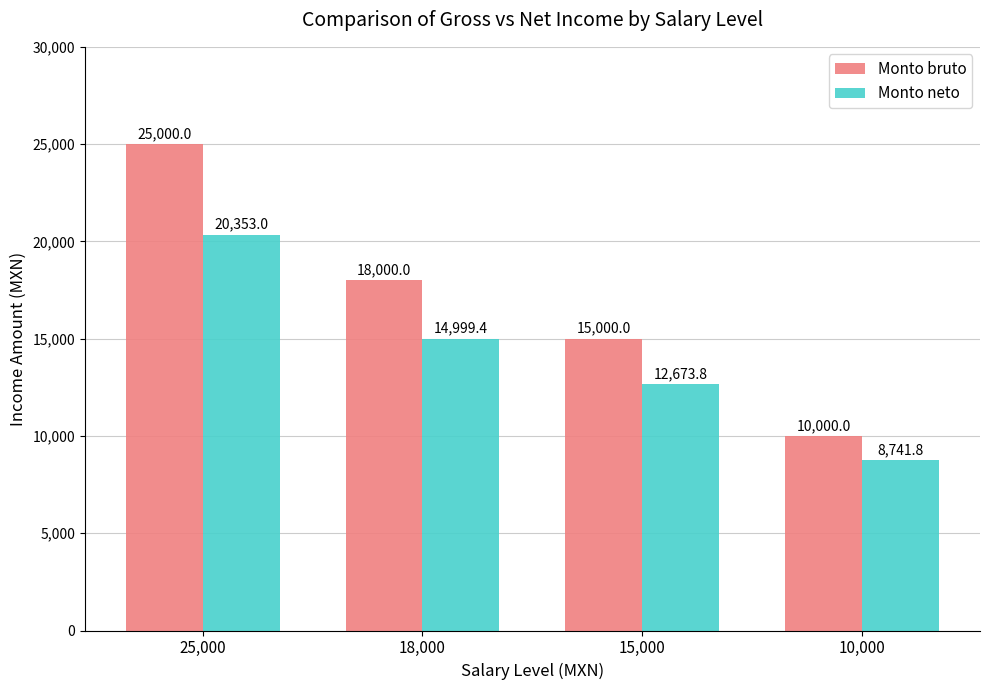

How many values in the Monto bruto series are below 18000?

2